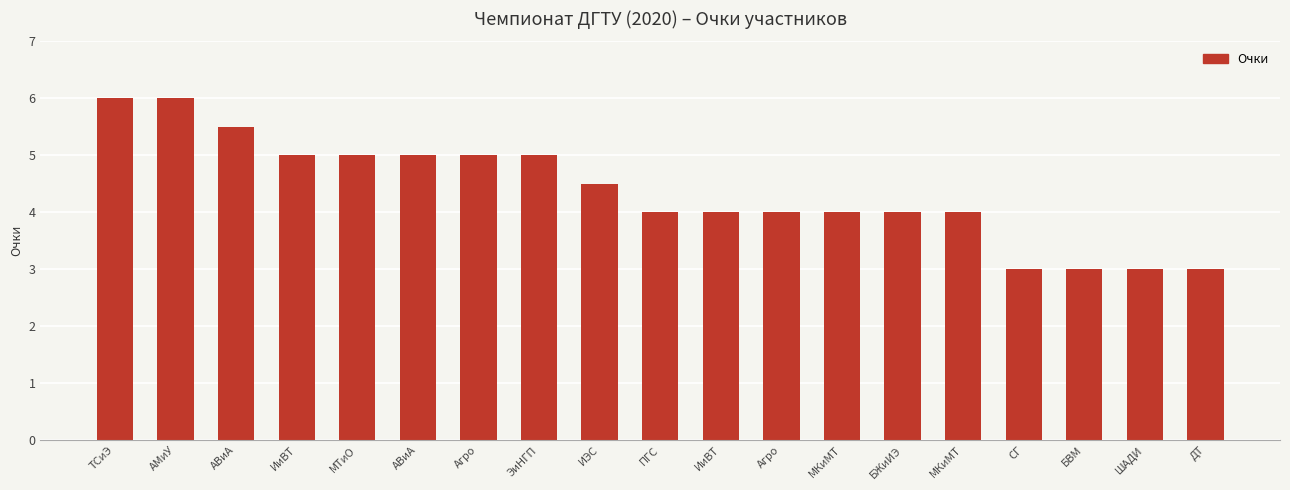

Which label corresponds to the largest value in the chart?

ТСиЭ